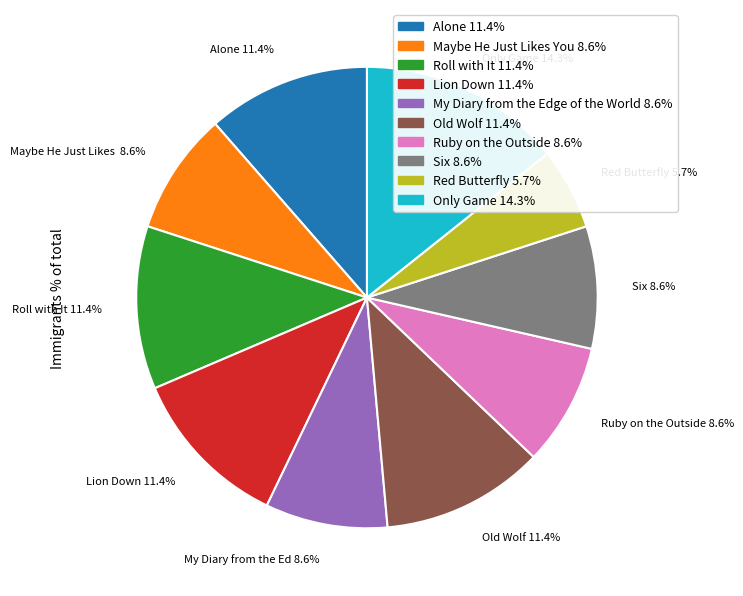

To the nearest percent, what is the difference between the largest and smallest slice percentages?

9%